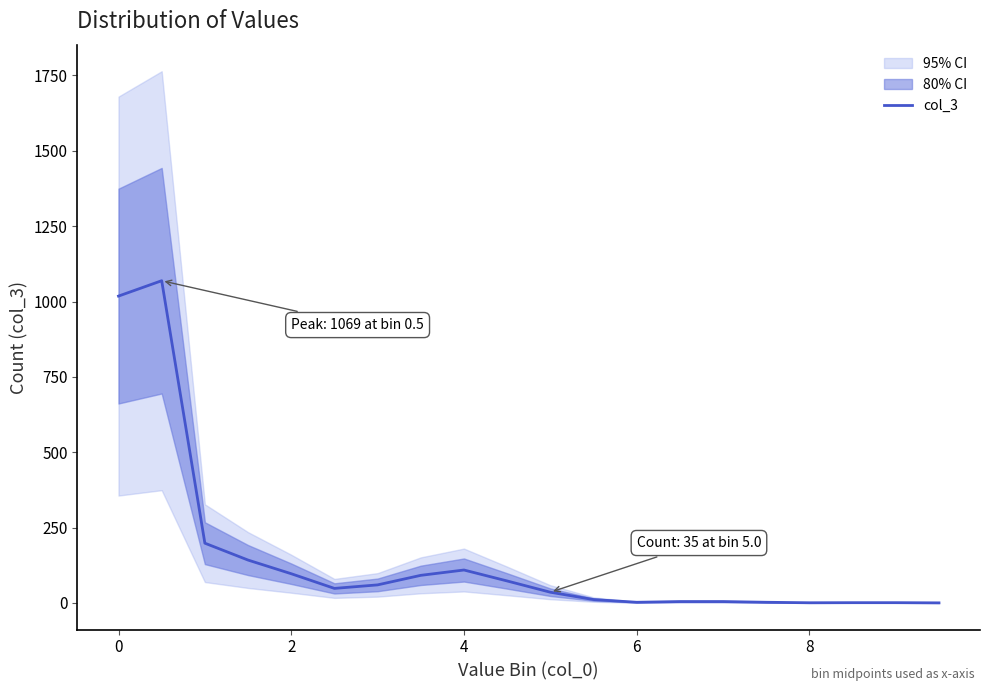

Reading left to right, list all the values displayed in this chart.

1018.0	1069.0	198.3	142.3	97.0	48.3	60.0	91.7	109.3	73.0	35.7	11.3	2.3	4.7	4.7	2.3	0.7	1.0	1.0	0.3